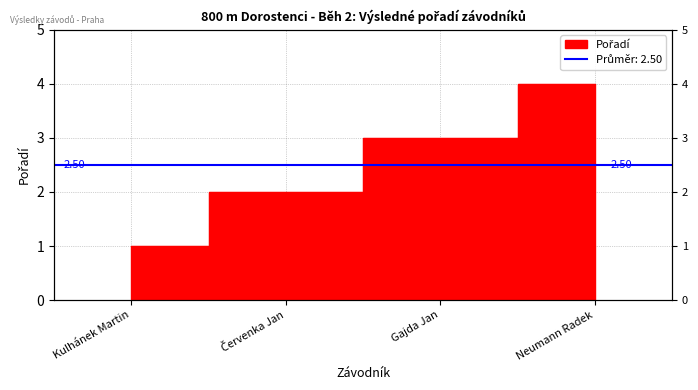

What is the maximum value shown in the chart?

4